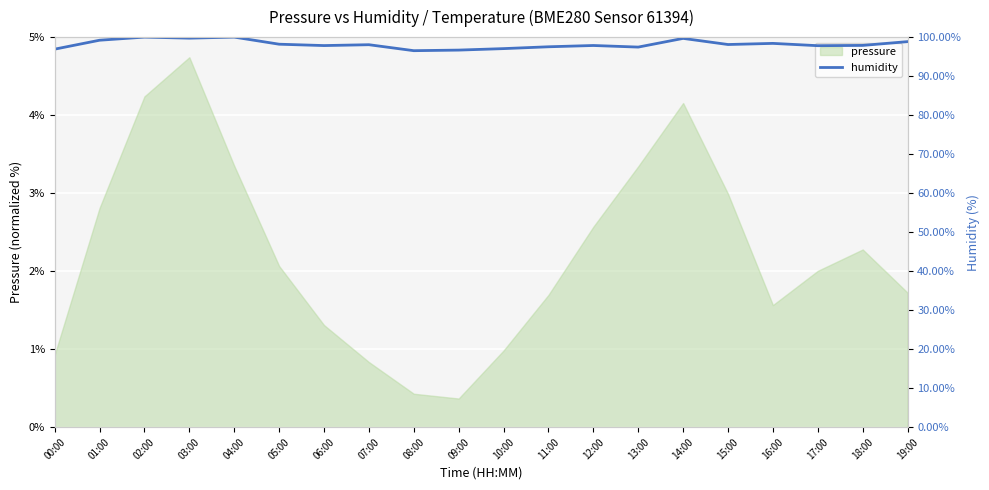

What is the sum of all values?

1963.6